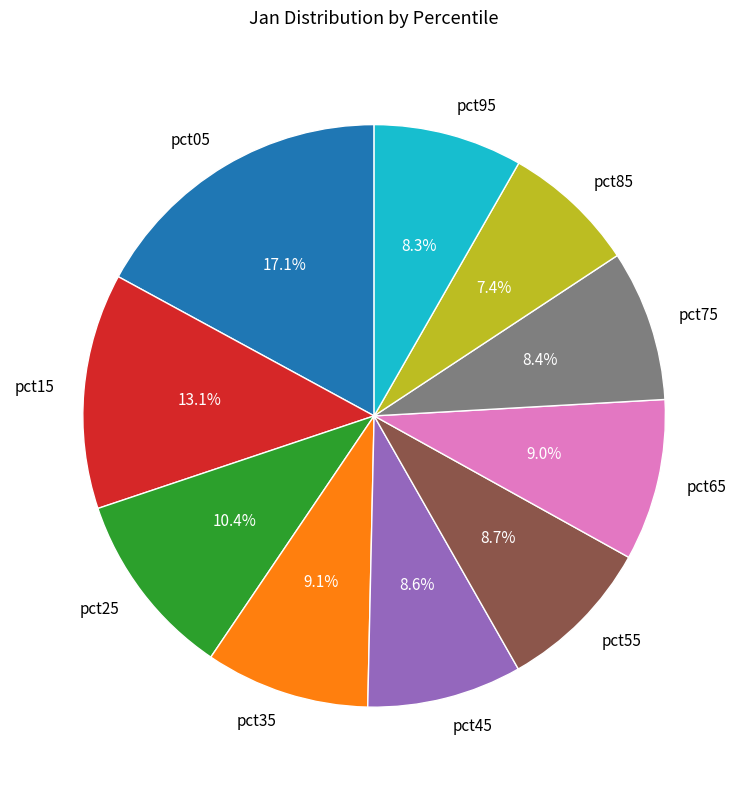

To the nearest percent, what is the difference between the largest and smallest slice percentages?

10%